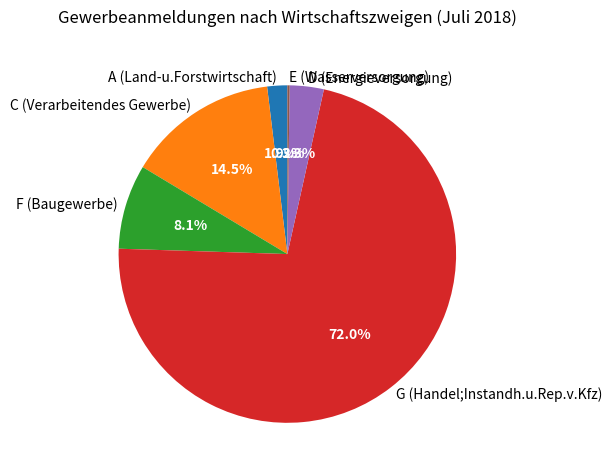

What percentage is the F (Baugewerbe) slice, to the nearest percent?

8%